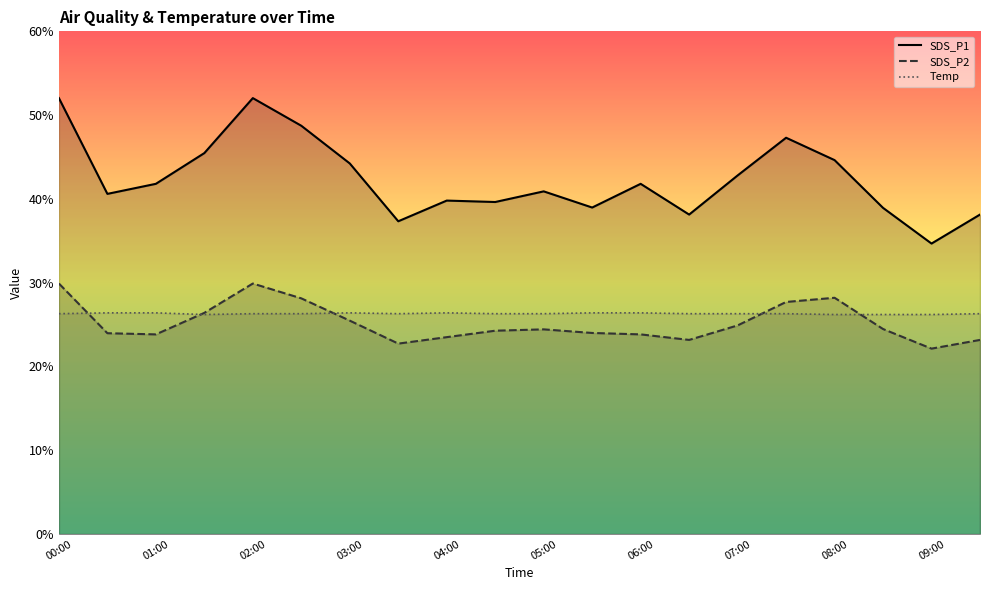

True or false: Temp has a value of 47.2 at 09:30.

False